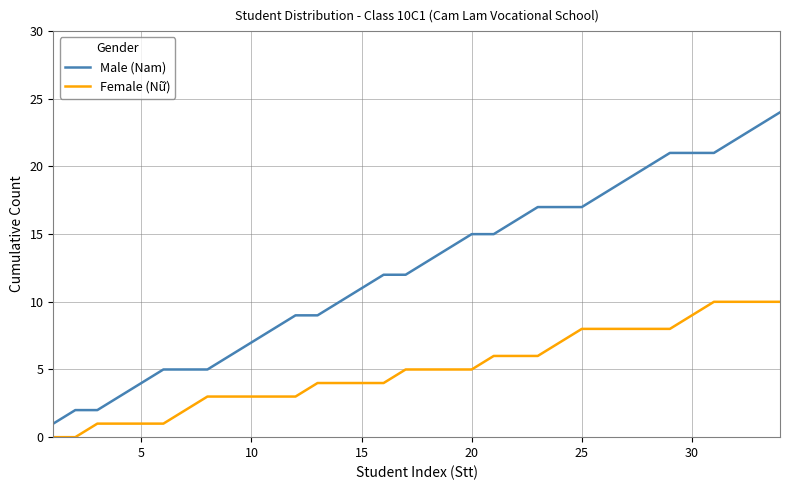

What is the difference between the maximum and minimum values in the Female (Nữ) series?

10